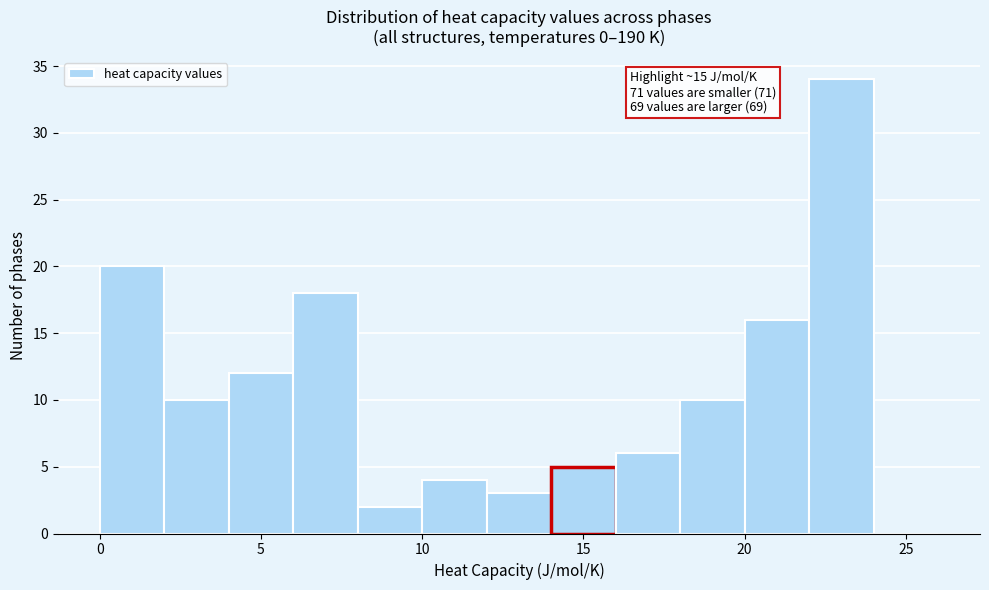

Which range on the x-axis has the tallest bar?

22 to 24